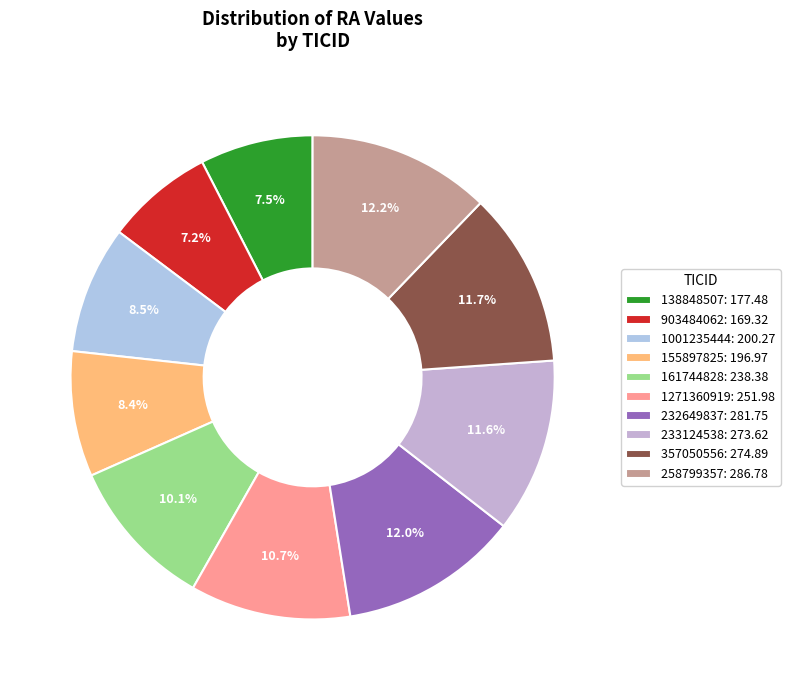

To the nearest percent, what percentage of the pie is 138848507?

8%